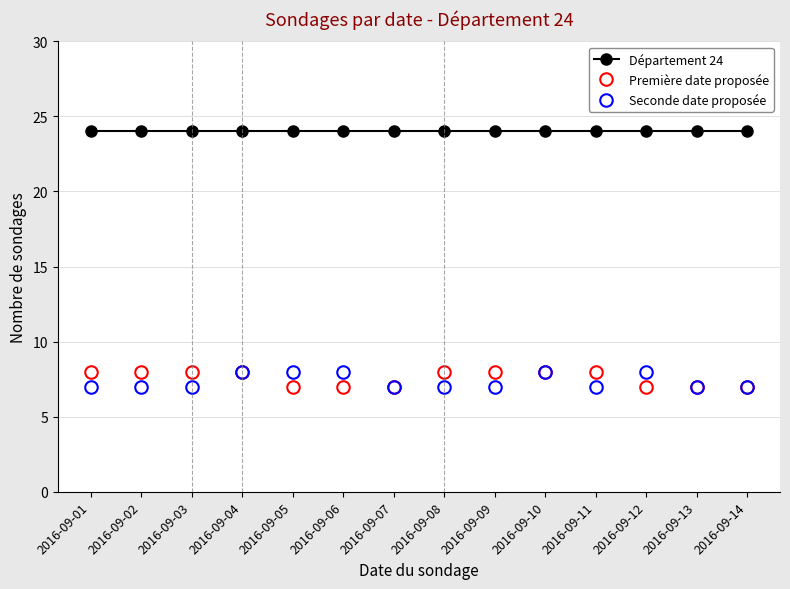

What is the minimum value shown in the chart?

7